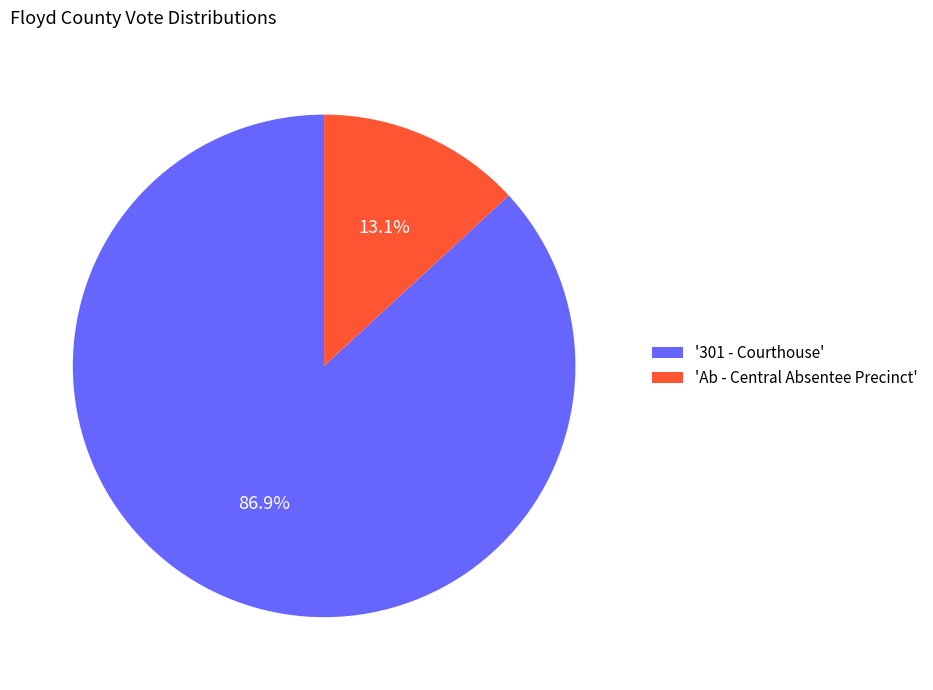

To the nearest percent, what is the difference between the largest and smallest slice percentages?

74%